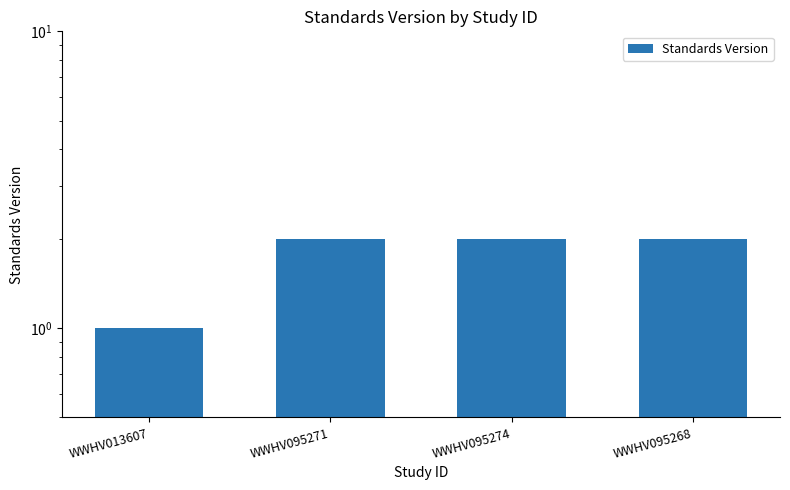

At which label is the value closest to 1?

WWHV013607